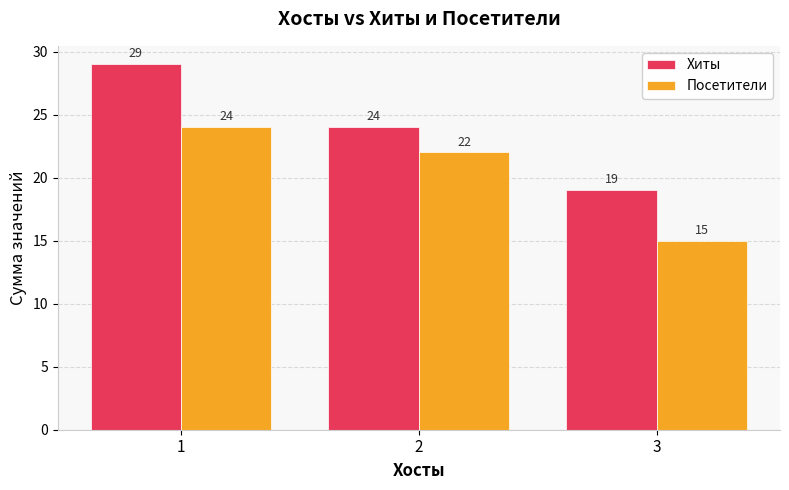

What are all the series names shown in the legend?

Хиты, Посетители